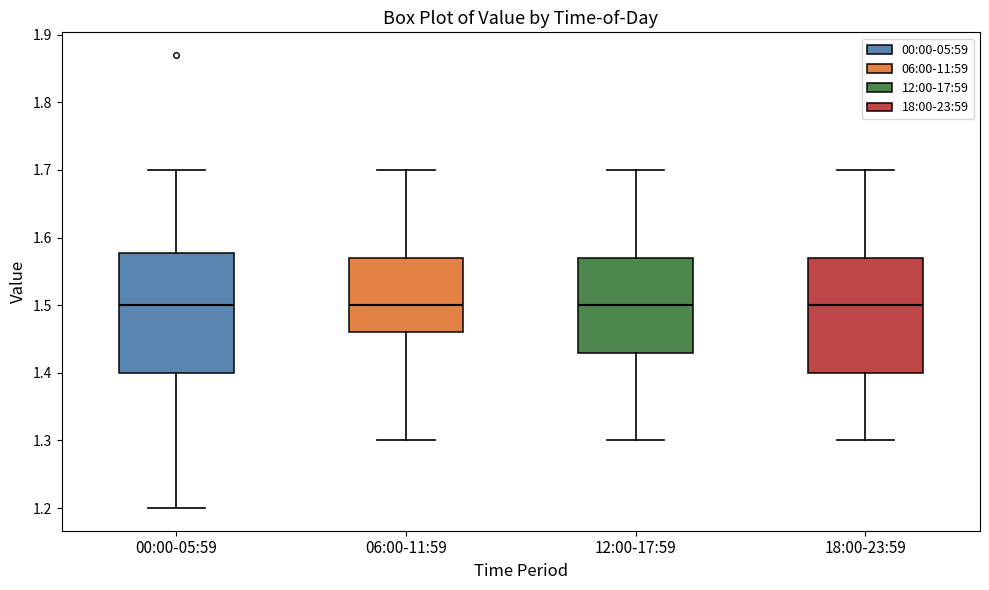

Reading left to right, transcribe this box plot: for each box, give where its median line is, the range the box spans, and where its two whiskers end, as read against the y-axis. The values are not printed on the chart, so give them approximately, as read against the axis.

00:00-05:59: median 1.50, box 1.40 to 1.58, whiskers 1.20 to 1.70
06:00-11:59: median 1.50, box 1.46 to 1.57, whiskers 1.30 to 1.70
12:00-17:59: median 1.50, box 1.43 to 1.57, whiskers 1.30 to 1.70
18:00-23:59: median 1.50, box 1.40 to 1.57, whiskers 1.30 to 1.70